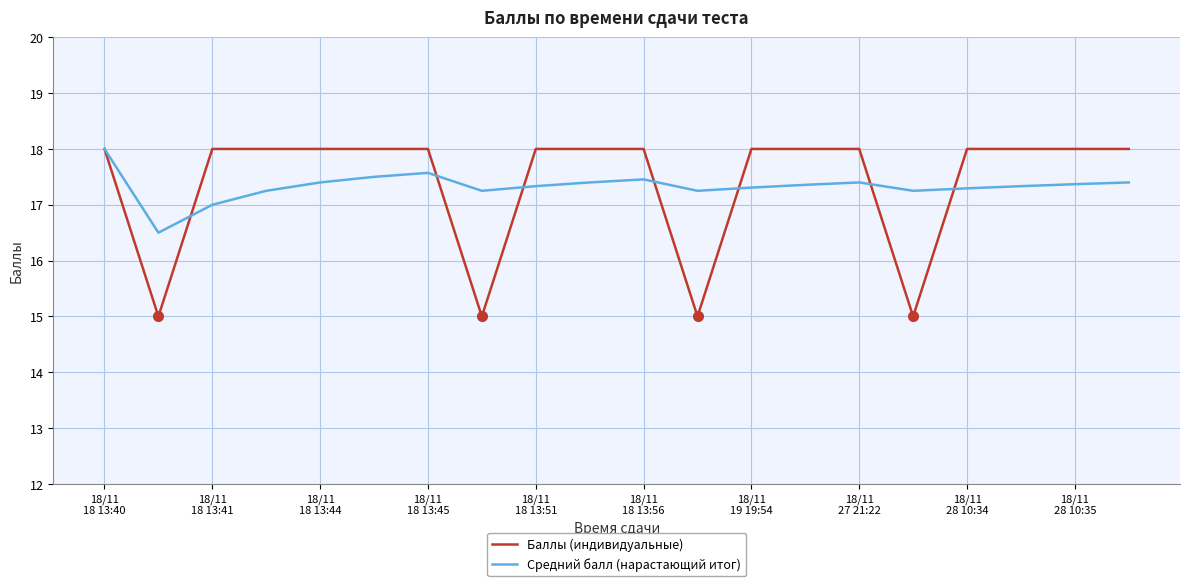

What is the smallest value displayed?

15.0